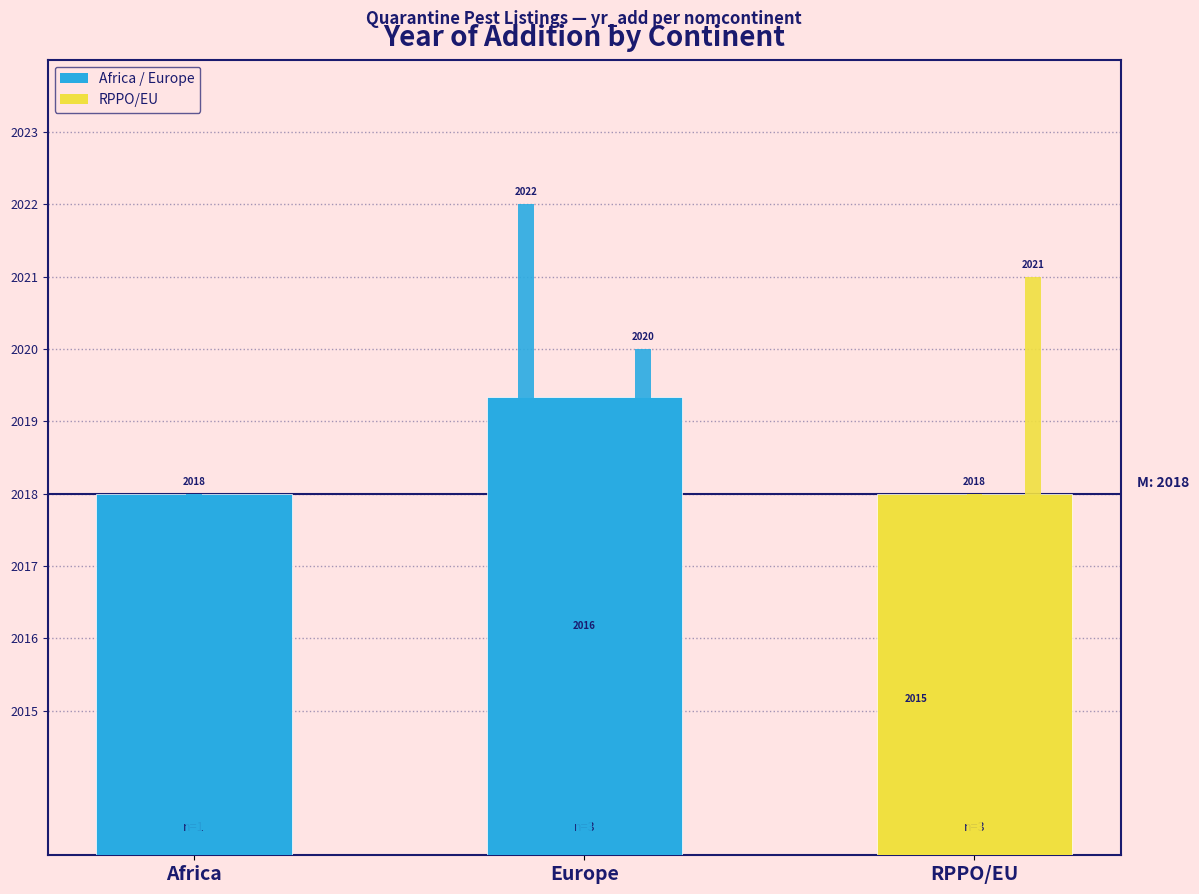

The value at RPPO/EU is 2847.9. True or false?

False